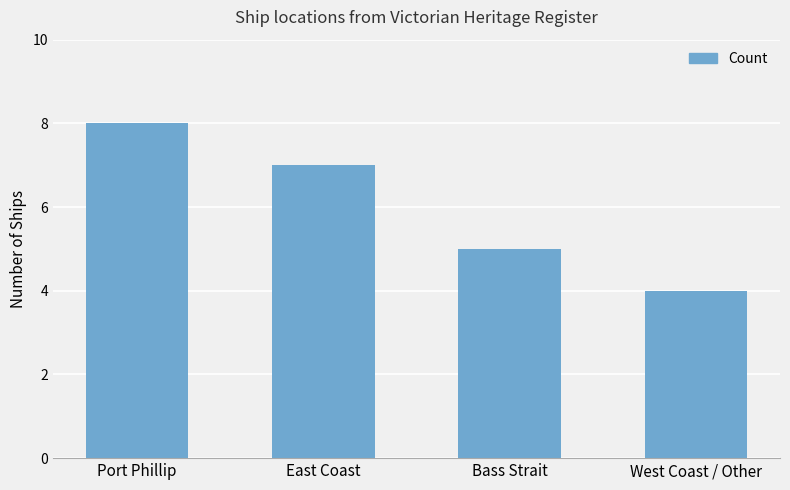

What is the approximate value at Bass Strait?

5